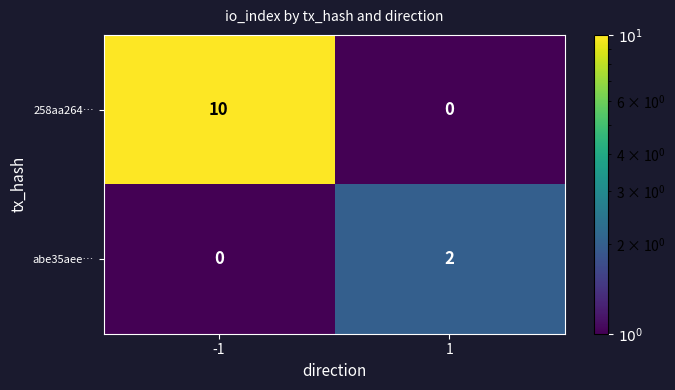

Which series has the largest range (max minus min)?

258aa264…